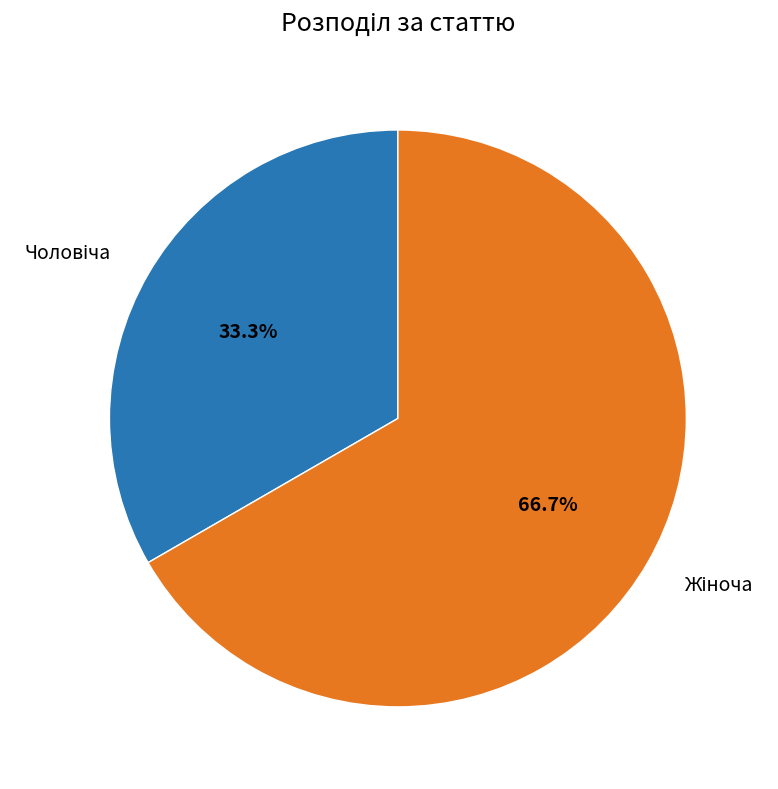

Is there a majority slice in this chart?

Yes